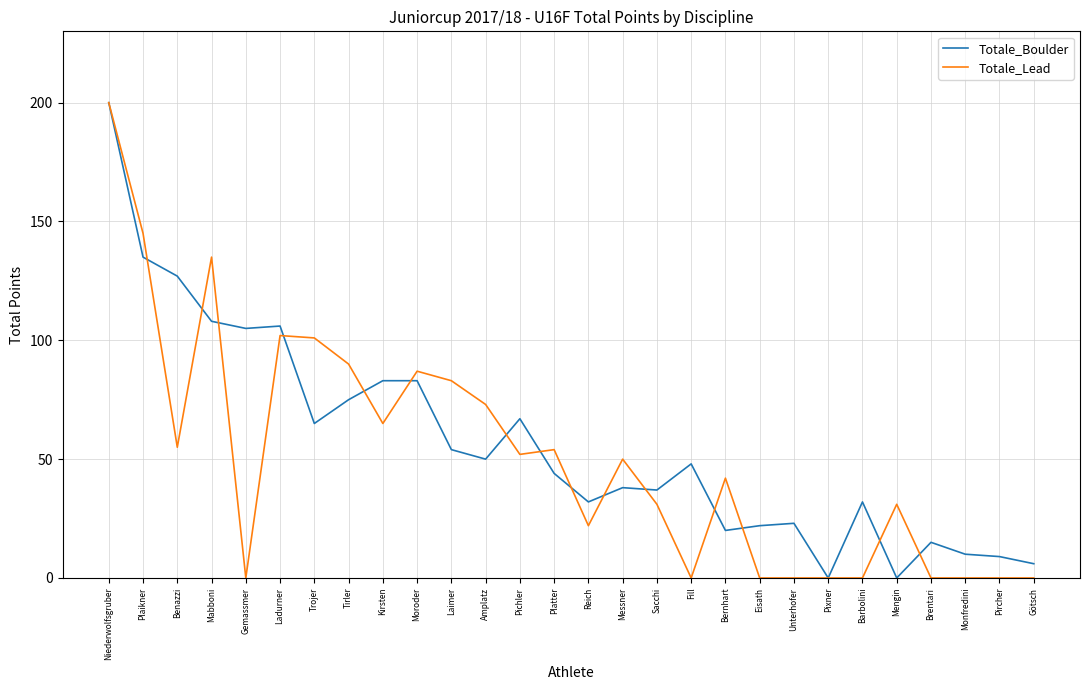

True or false: Totale_Boulder and Totale_Lead cross at least once.

True